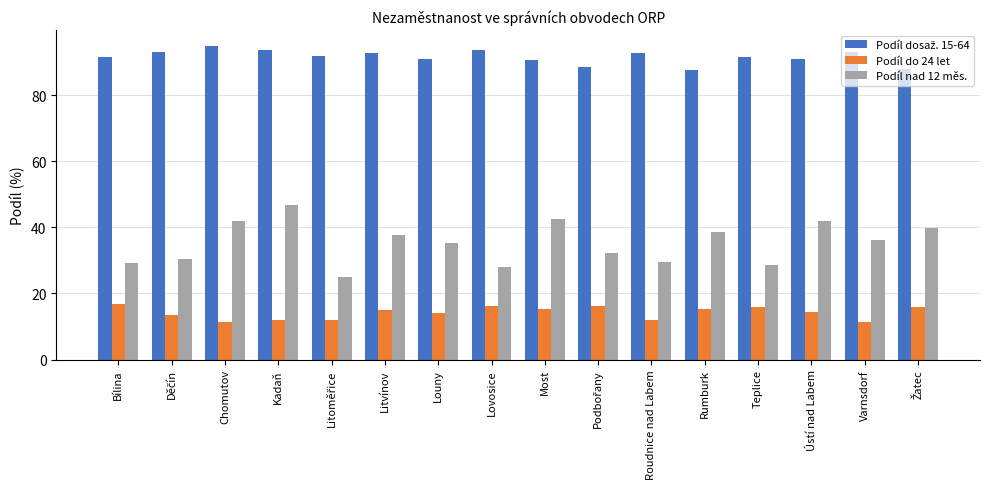

What position from the left is Chomutov?

3